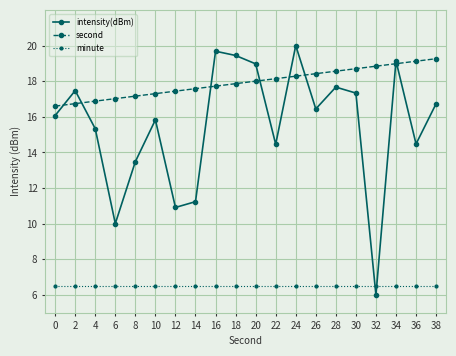

Is the value of intensity(dBm) at 36 greater than the value of minute at 20?

Yes